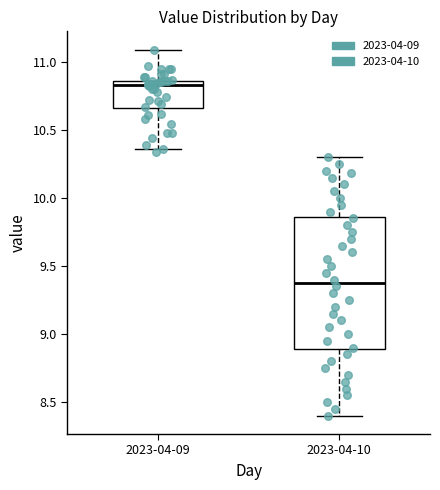

Which box's median line is the lowest?

2023-04-10